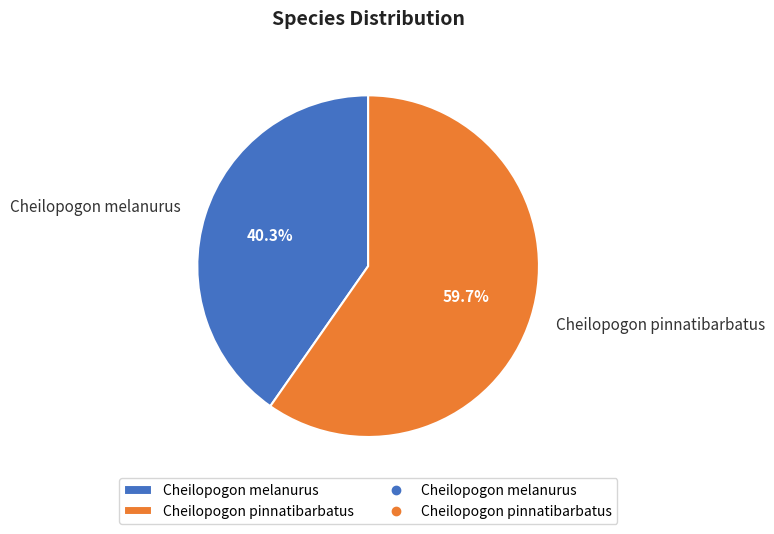

Which slice is the smallest?

Cheilopogon melanurus